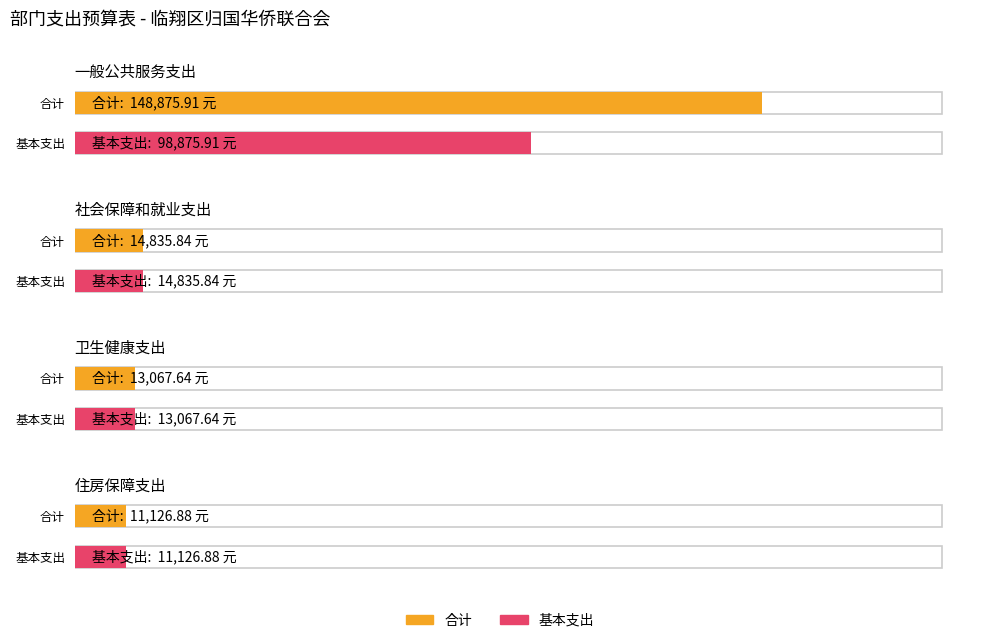

The value of 基本支出 at 一般公共服务支出 is 98875.9. True or false?

True